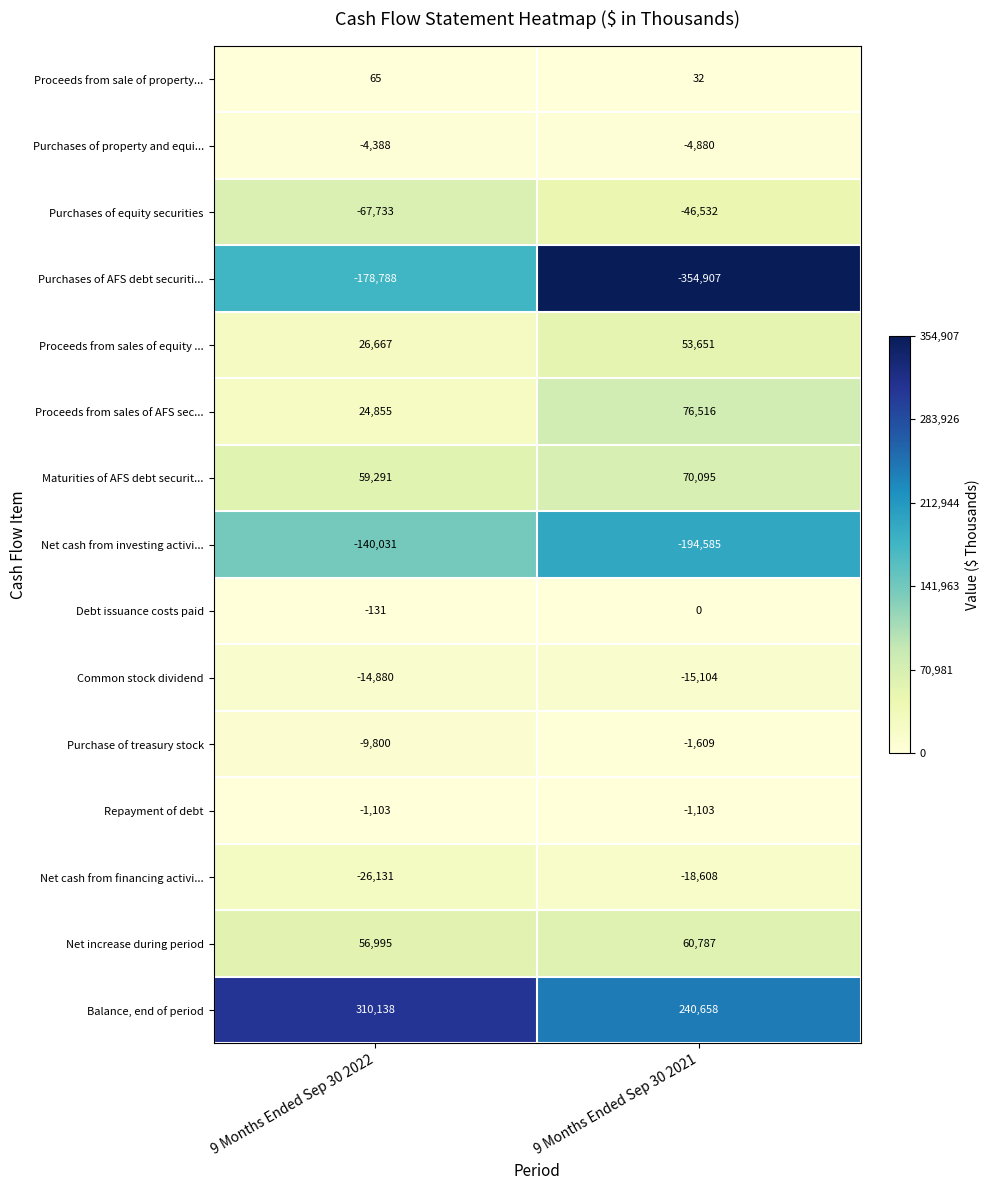

List the series in order of their peak value, highest first.

Balance, end of period, Proceeds from sales of AFS sec..., Maturities of AFS debt securit..., Net increase during period, Proceeds from sales of equity ..., Proceeds from sale of property..., Debt issuance costs paid, Repayment of debt, Purchase of treasury stock, Purchases of property and equi..., Common stock dividend, Net cash from financing activi..., Purchases of equity securities, Net cash from investing activi..., Purchases of AFS debt securiti...